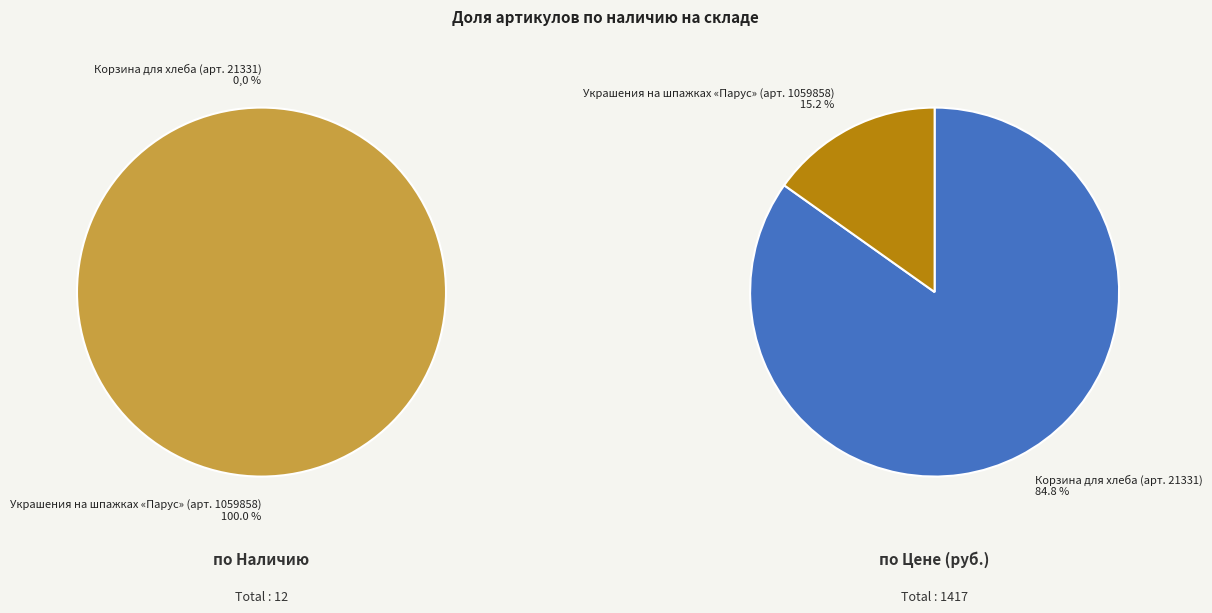

How many segments does this pie chart have?

2